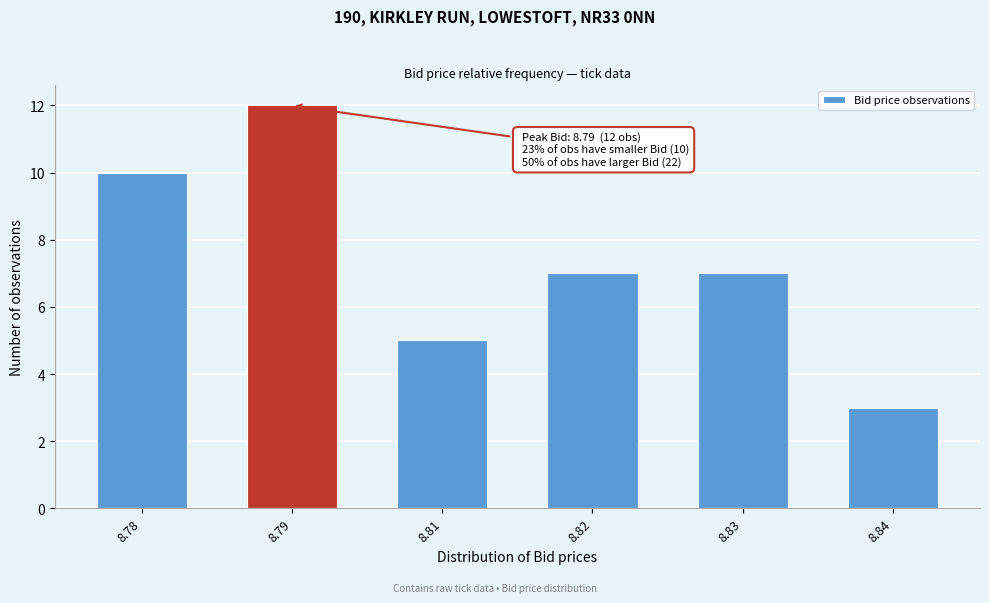

Reading left to right, list all the values displayed in this chart.

10	12	5	7	7	3